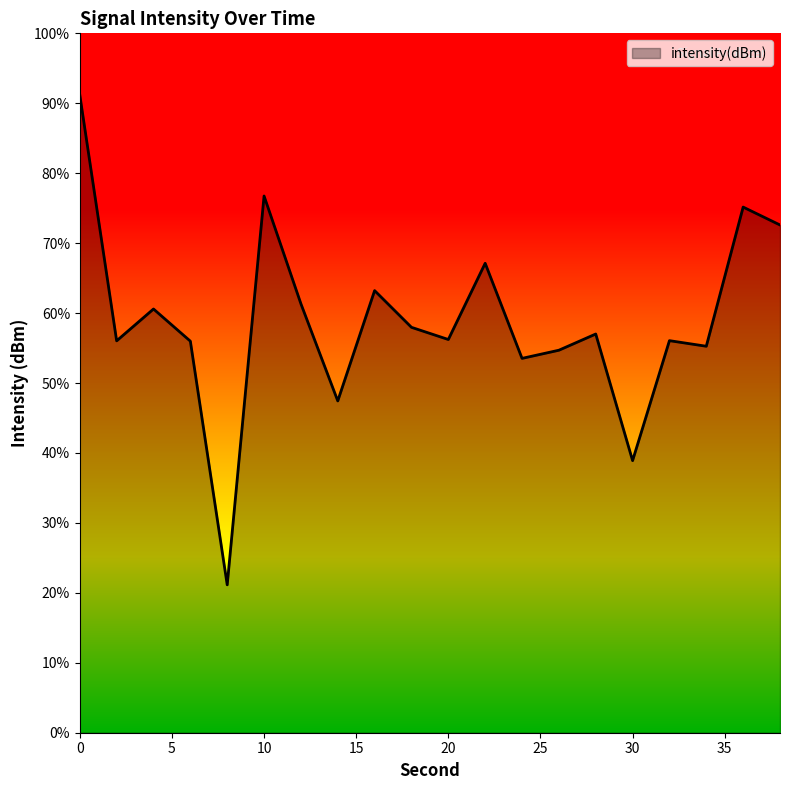

True or false: the data shows -59.4 at 2.

False